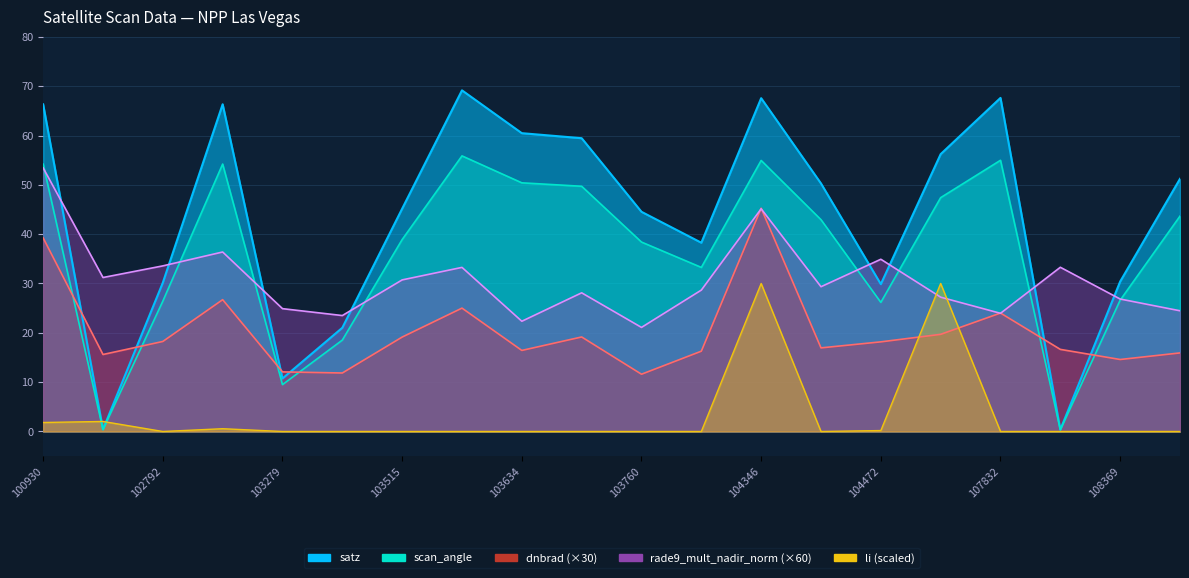

What is the difference between the second highest and minimum values in the rade9_mult_nadir_norm series?

24.0